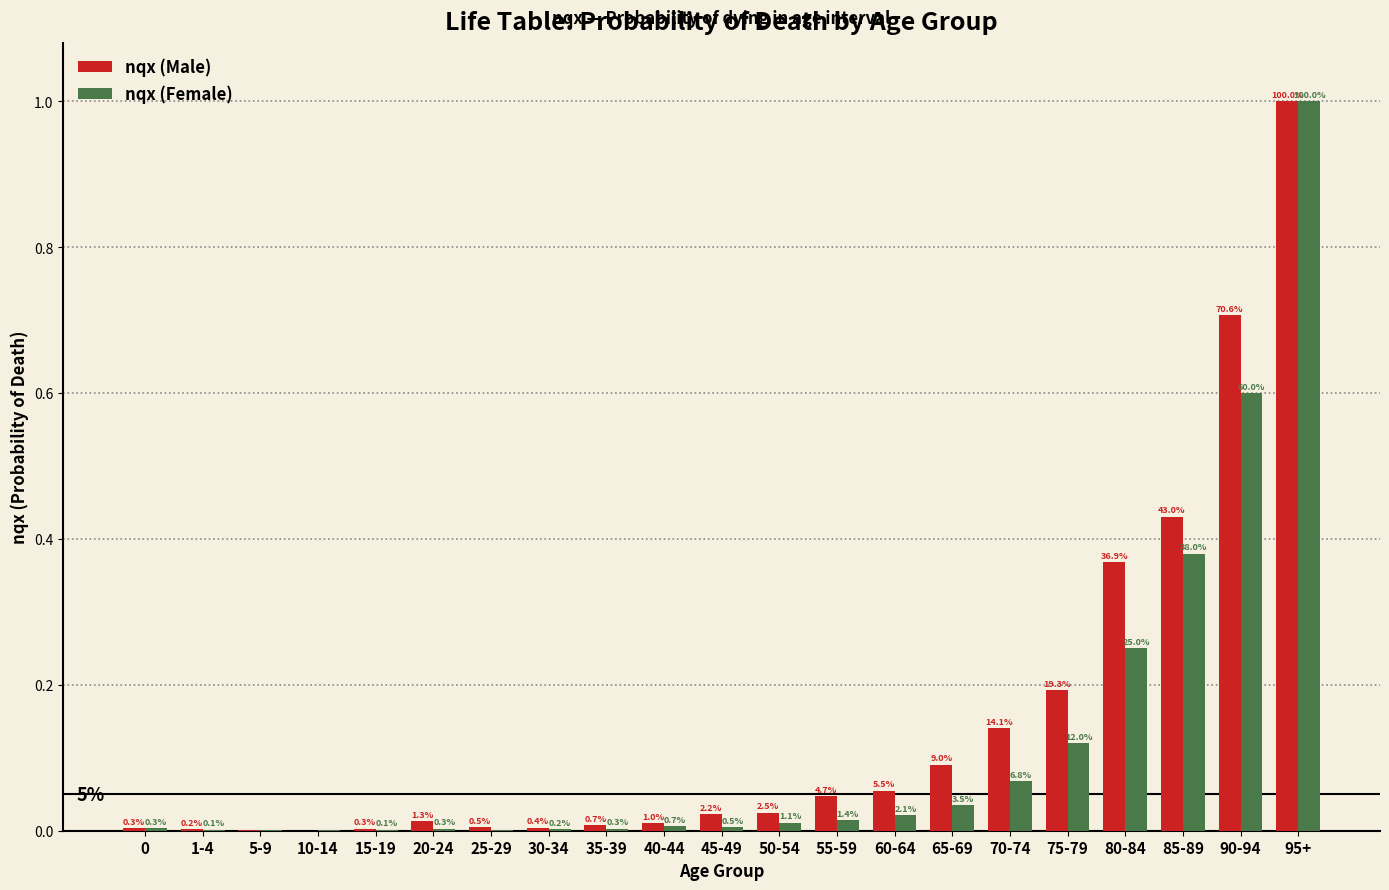

What are all the series names shown in the legend?

nqx (Male), nqx (Female)